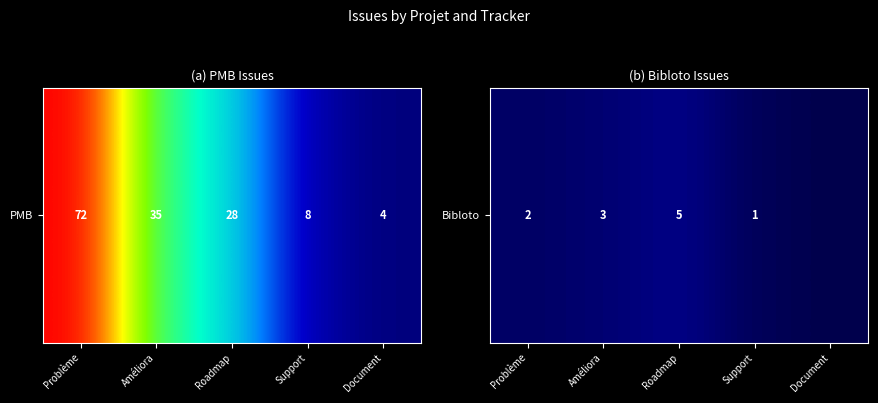

The chart shows a value of 1 at Support. True or false?

True